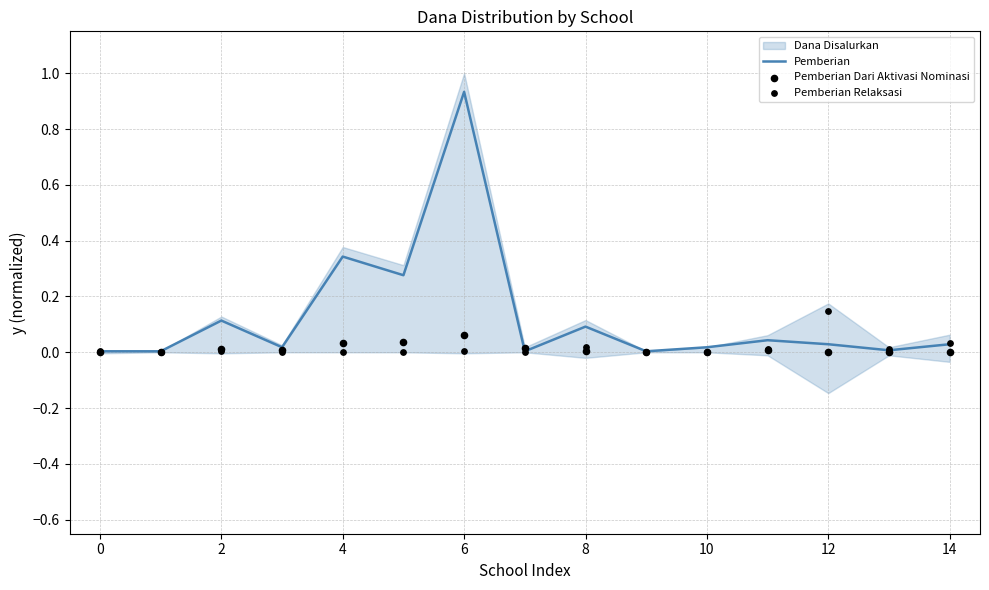

Which series has the widest spread of Y values?

Pemberian